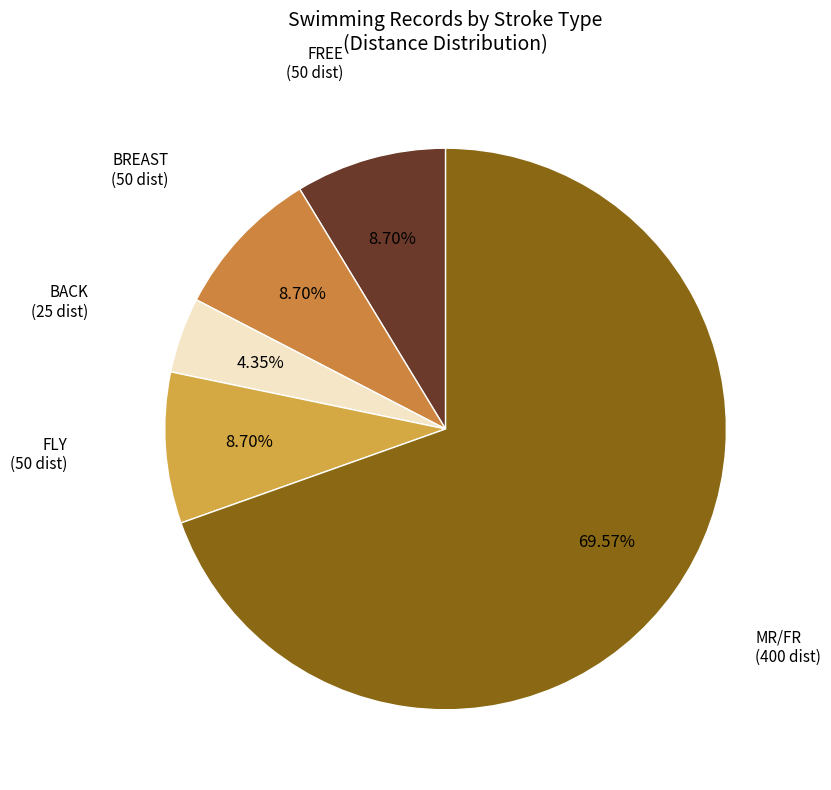

Combined, do FLY and FREE account for over 50%?

No